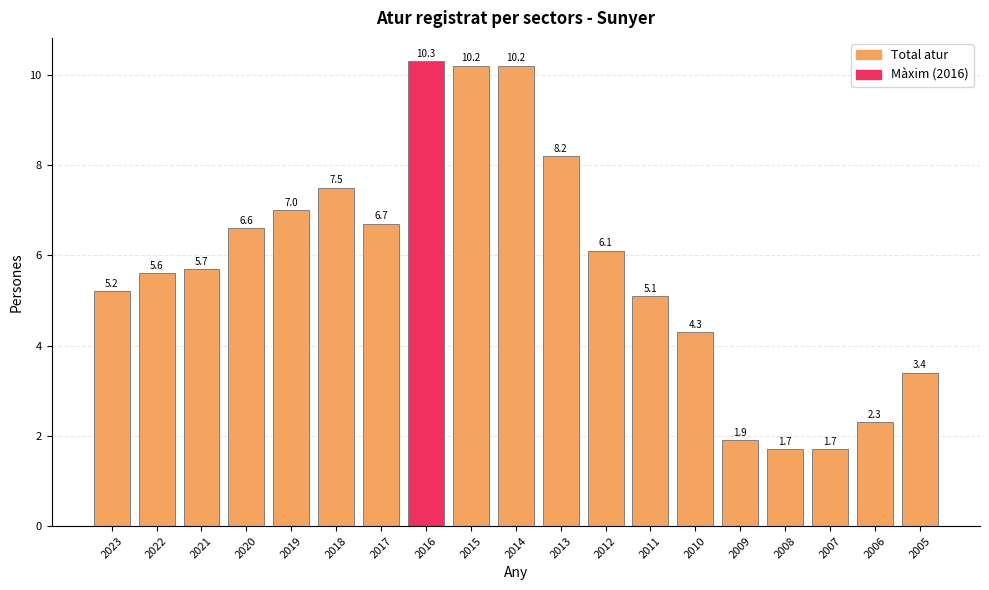

Are the bars grouped side by side (vs. stacked)?

No